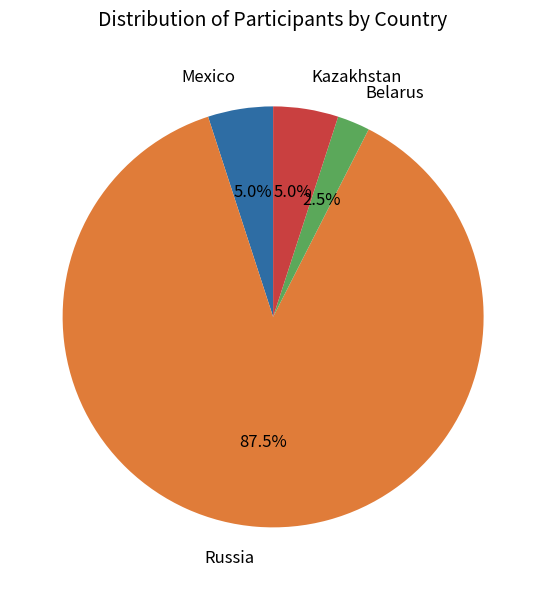

How many segments does this pie chart have?

4